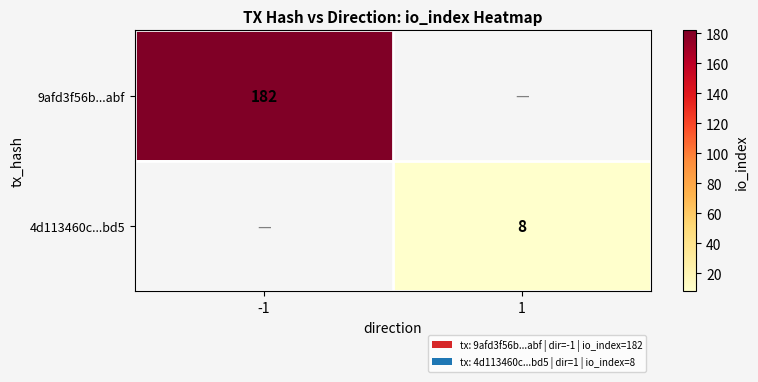

What is the minimum value shown in the chart?

8.0